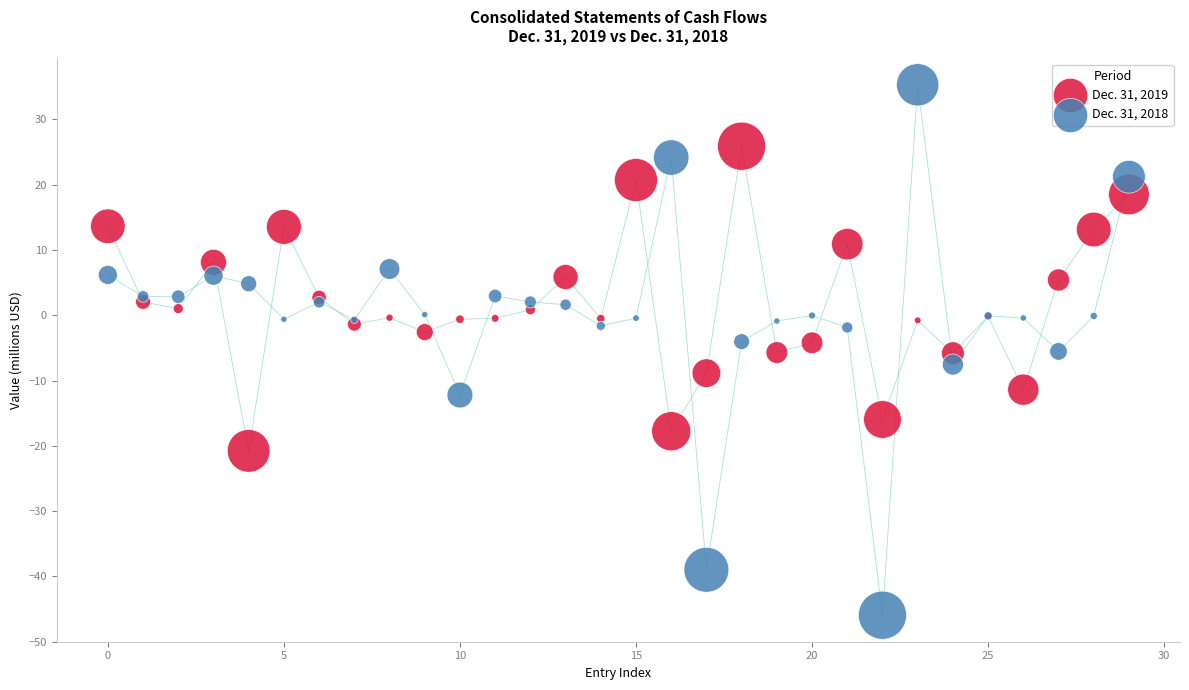

Which series reaches the minimum Y coordinate?

Dec. 31, 2018